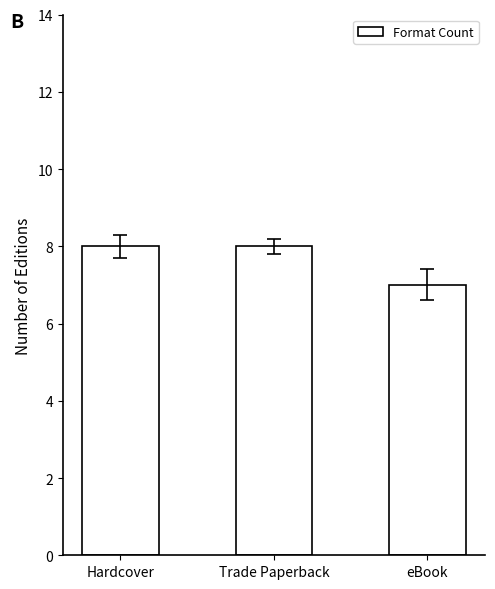

Where is the data nearest to the value 7?

eBook